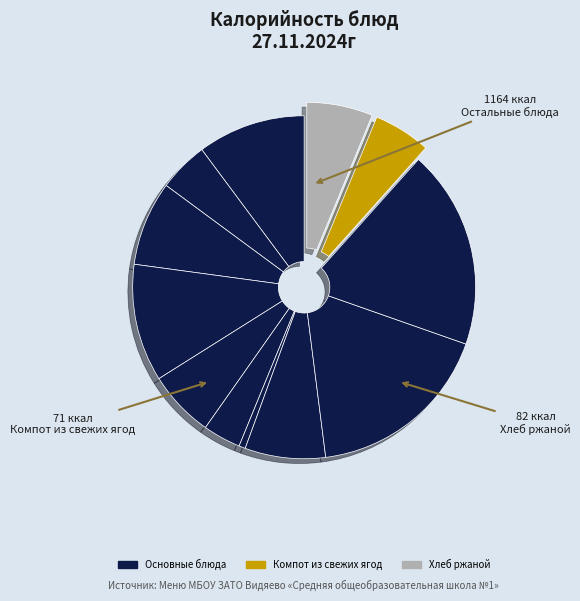

How many segments does this pie chart have?

12